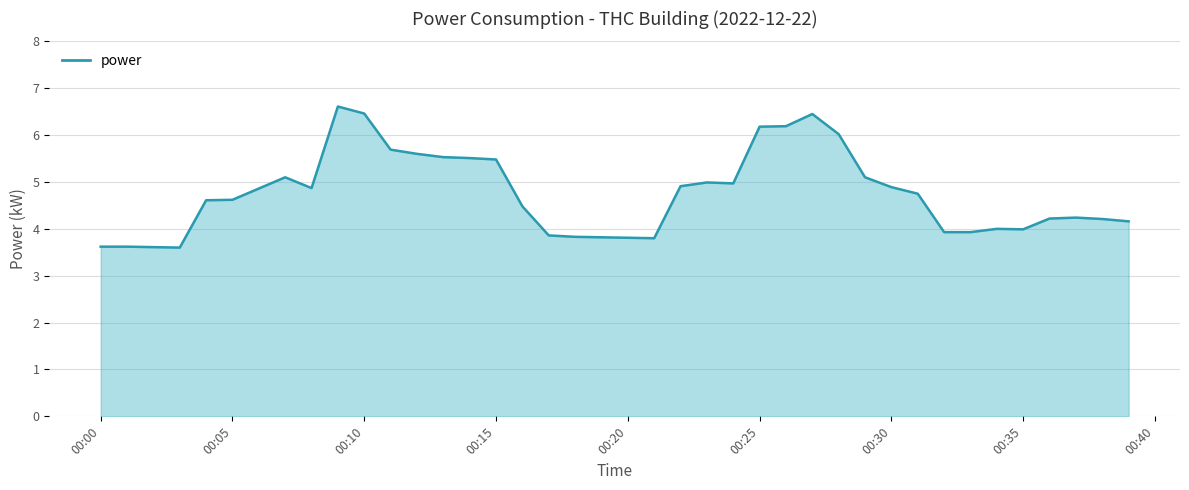

What is the difference between the maximum and minimum values?

3.0